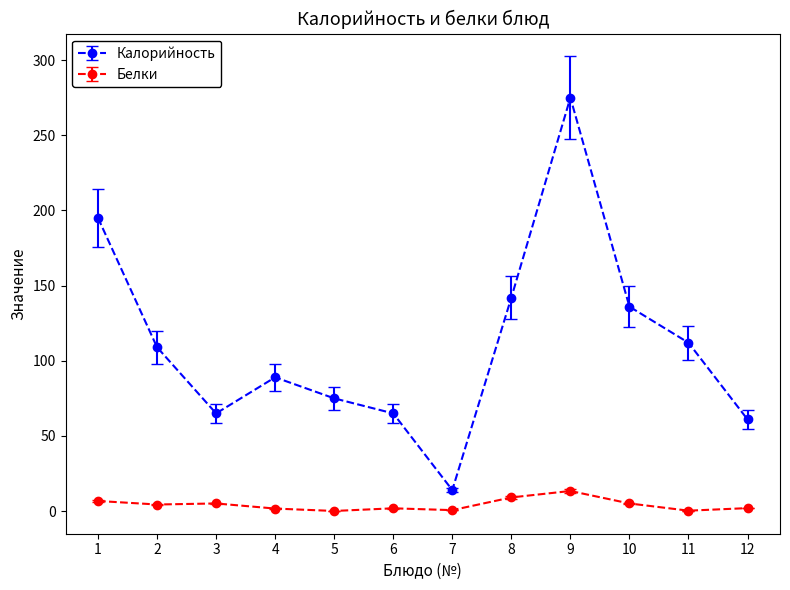

True or false: Белки and Калорийность intersect in this chart.

False